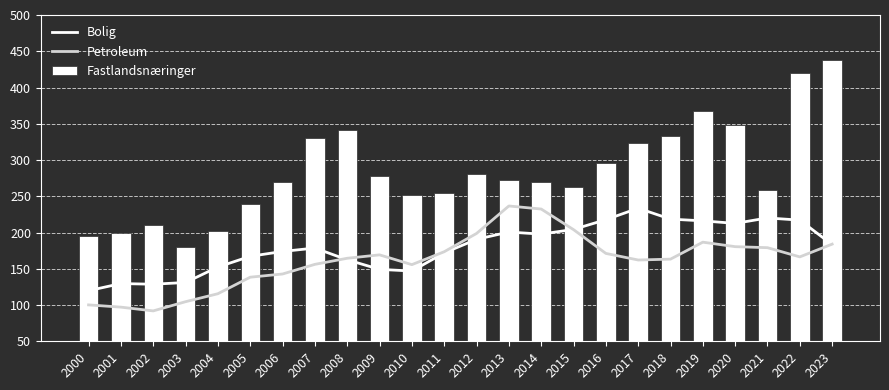

The value of Fastlandsnæringer at 2014 is 108.4. True or false?

False